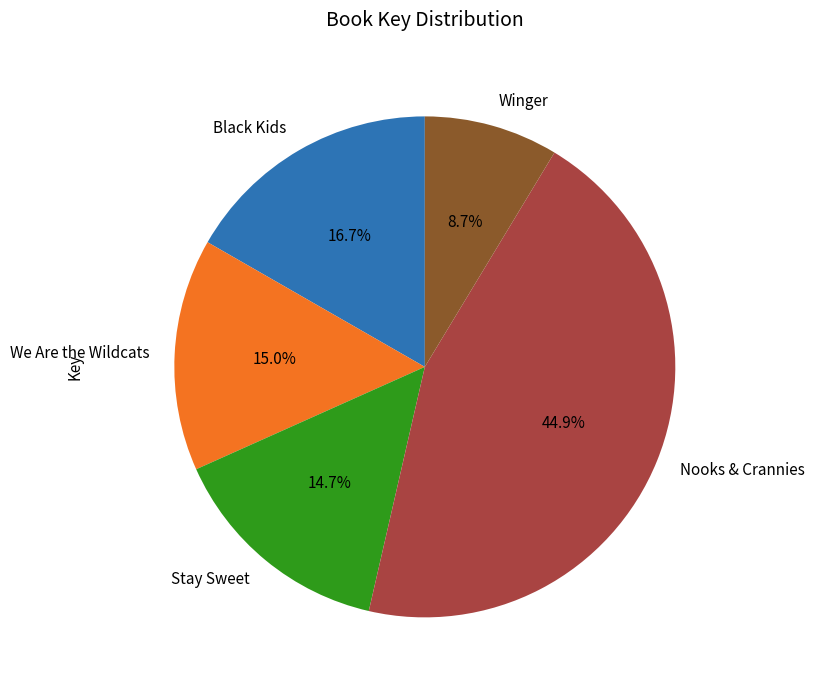

Which slice is the smallest?

Winger